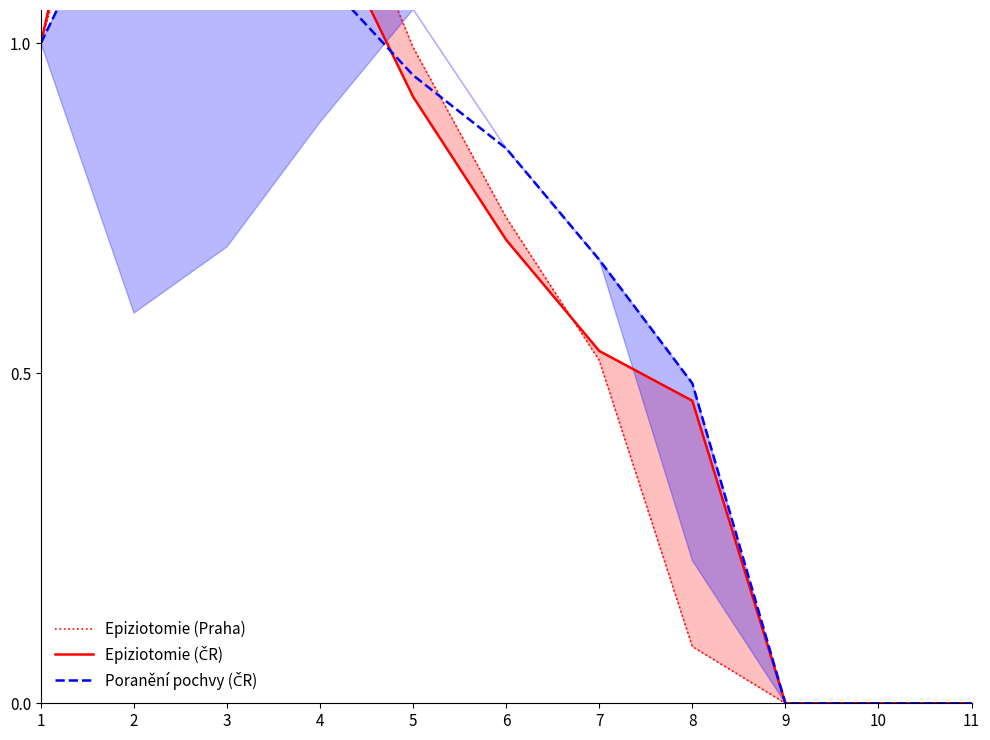

How many values in the Poranění pochvy (ČR) series exceed 0?

8